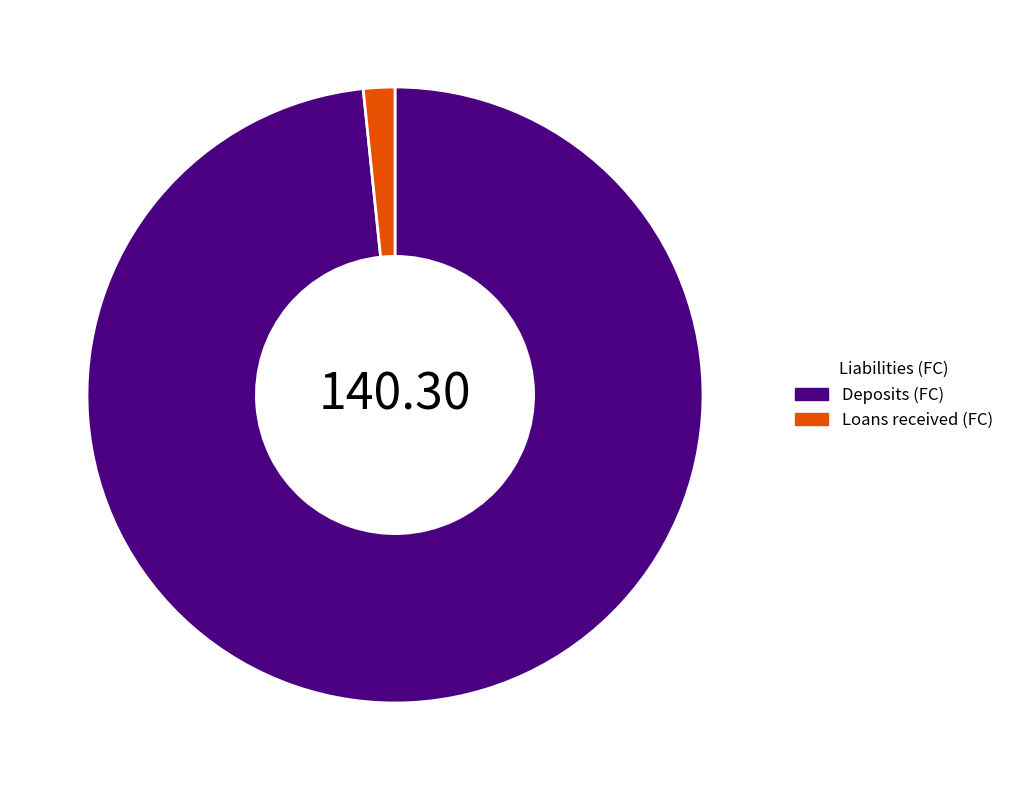

What is the smallest slice in the pie chart?

Loans received (FC)